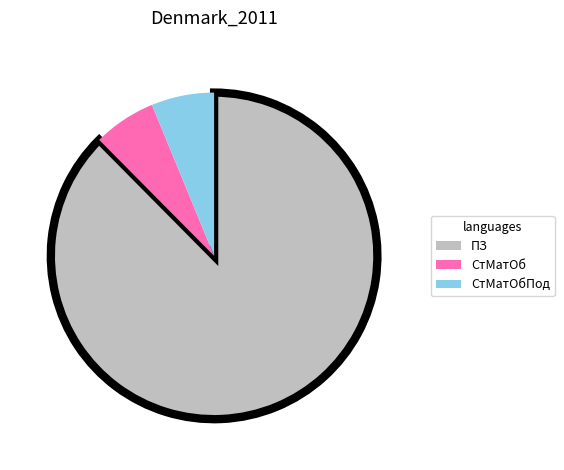

Which category has the biggest portion of the pie?

ПЗ